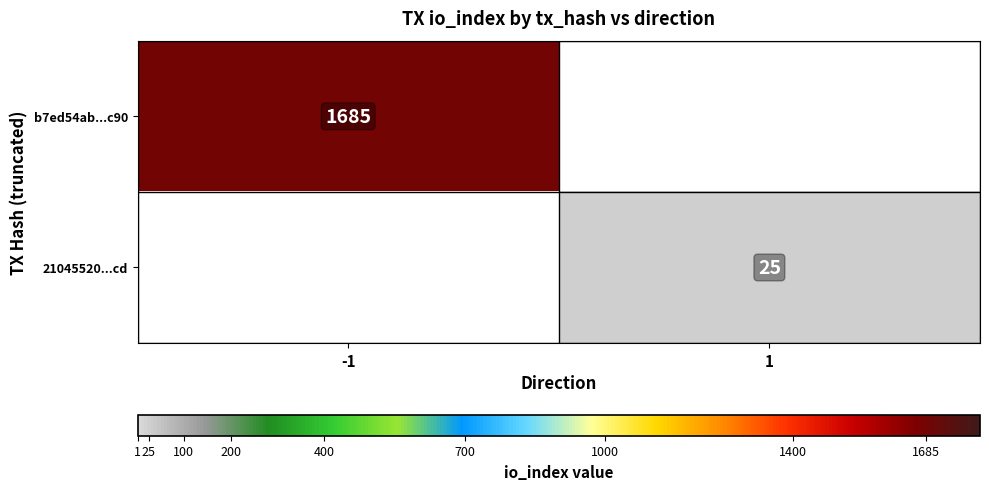

The value of b7ed54ab...c90 at -1 is 2390. True or false?

False